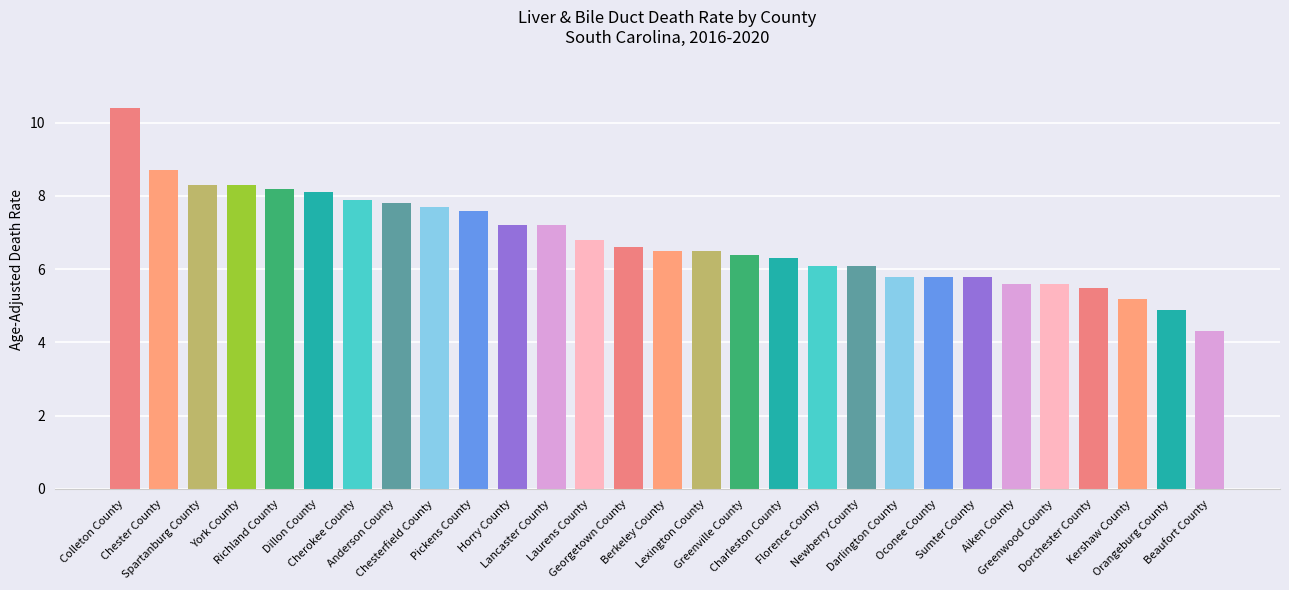

Does the chart contain any negative values?

No